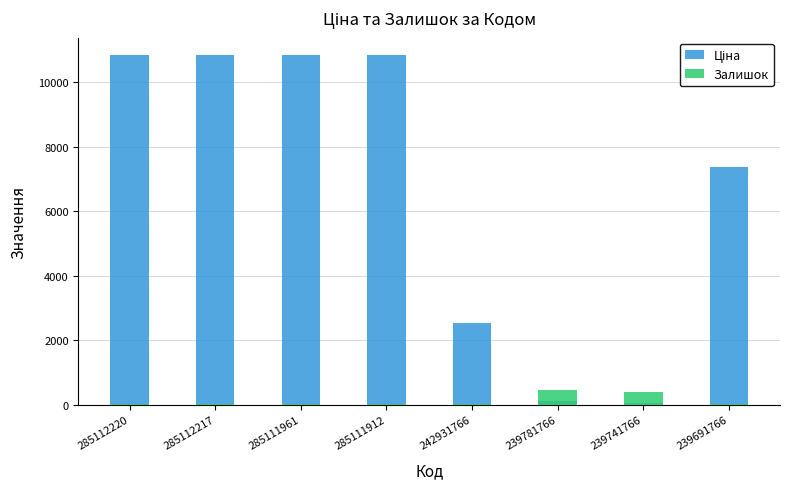

What are all the series names shown in the legend?

Ціна, Залишок